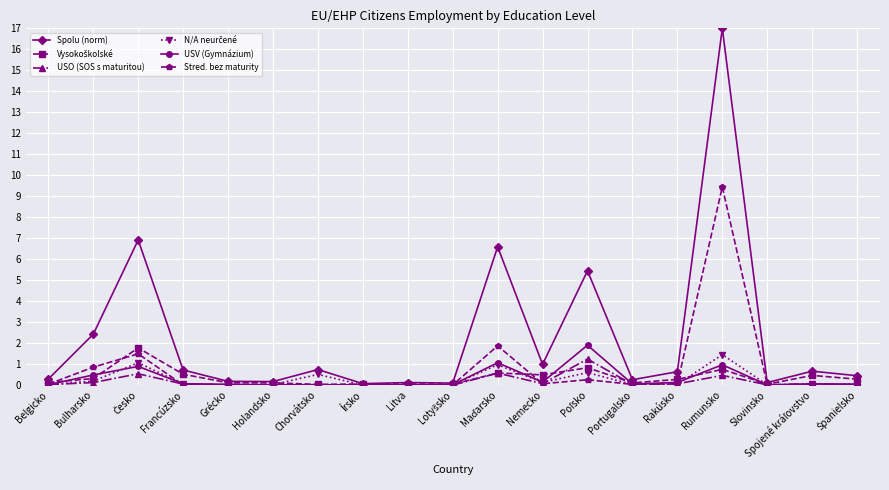

What is the difference between the maximum and minimum values in the USO (SOS s maturitou) series?

1.2